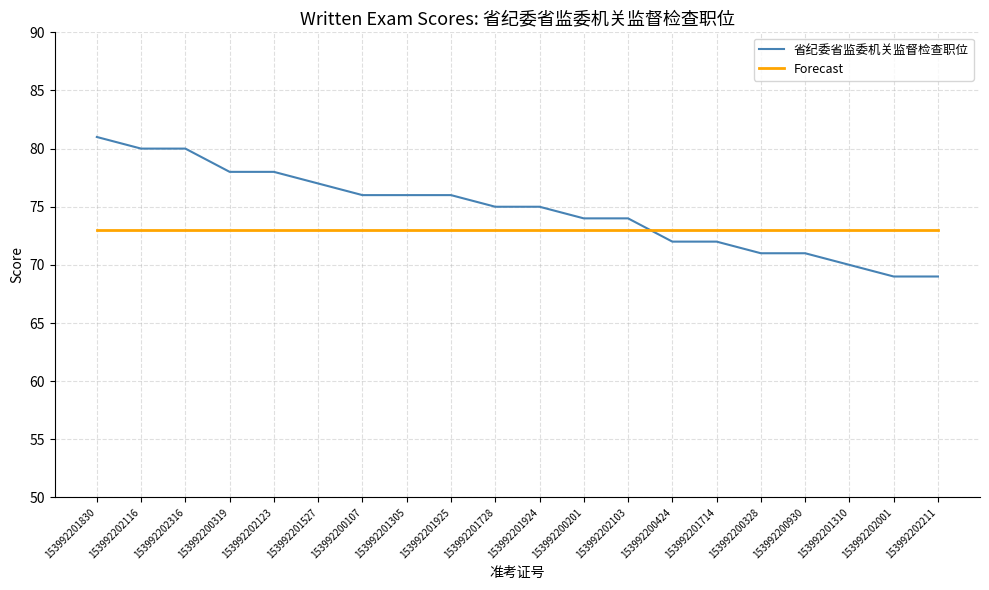

What is the average value of the Forecast series?

73